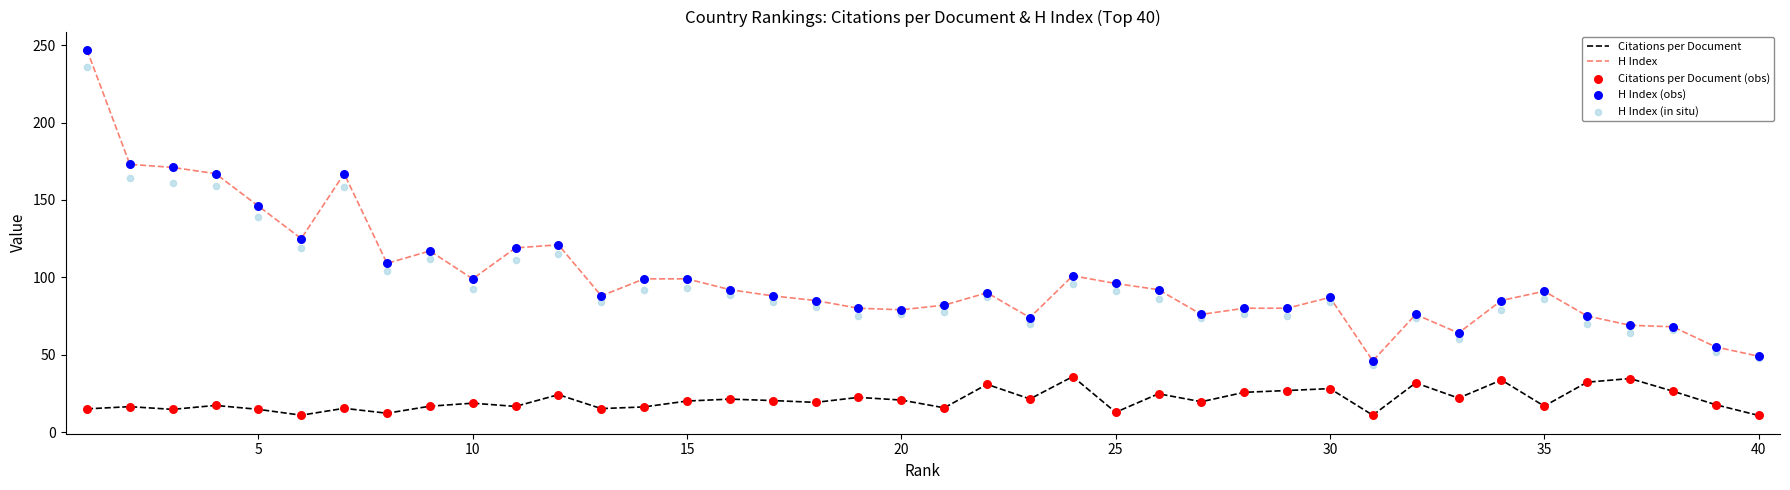

Is the value of H Index (in situ) at 17 greater than the value of Citations per Document (obs) at 27?

Yes